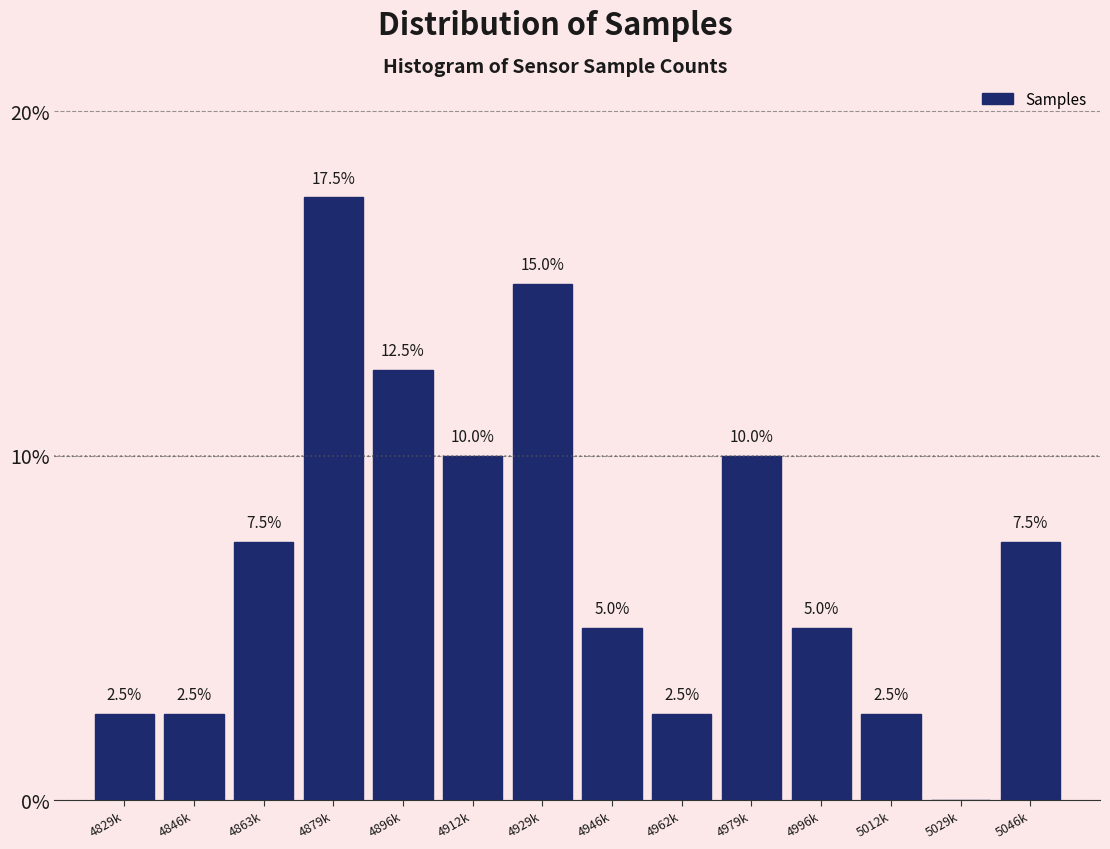

Reading left to right, extract all data points from this chart.

4829k=2.5	4846k=2.5	4863k=7.5	4879k=17.5	4896k=12.5	4912k=10.0	4929k=15.0	4946k=5.0	4962k=2.5	4979k=10.0	4996k=5.0	5012k=2.5	5029k=0.0	5046k=7.5